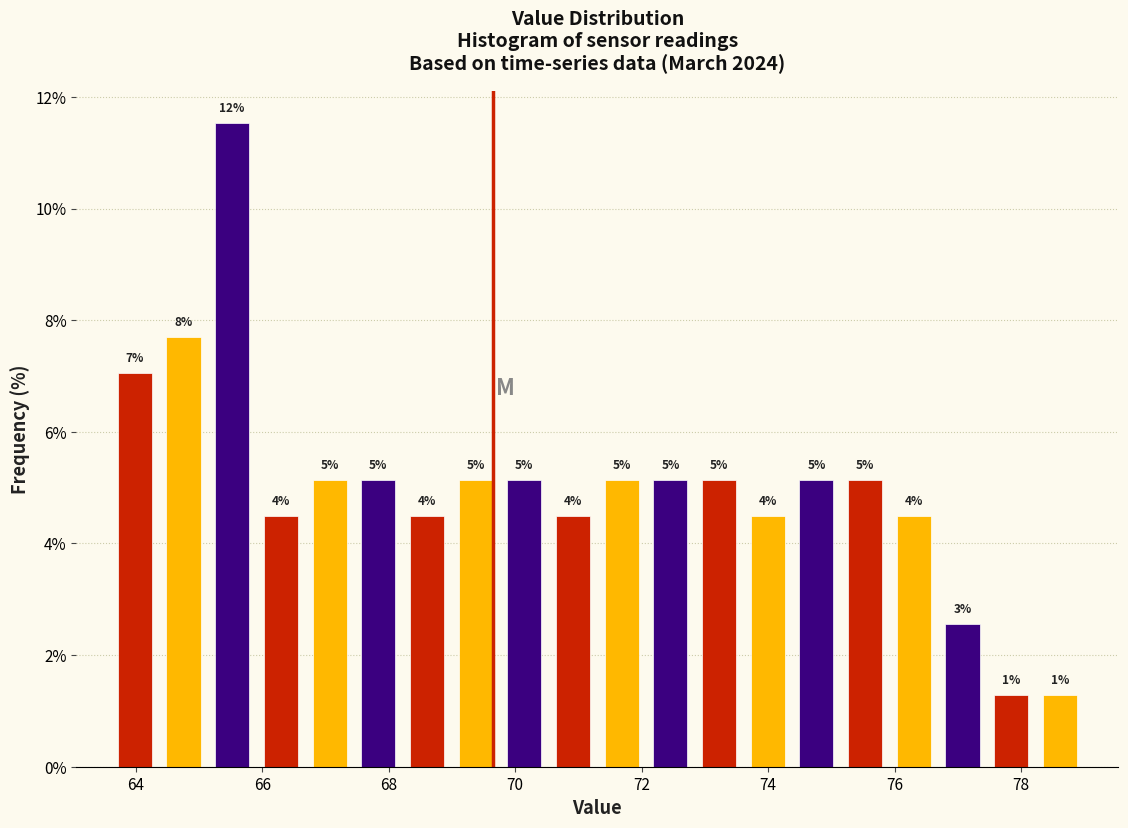

Read against the x-axis, roughly where is the centre of the tallest bar?

65.6